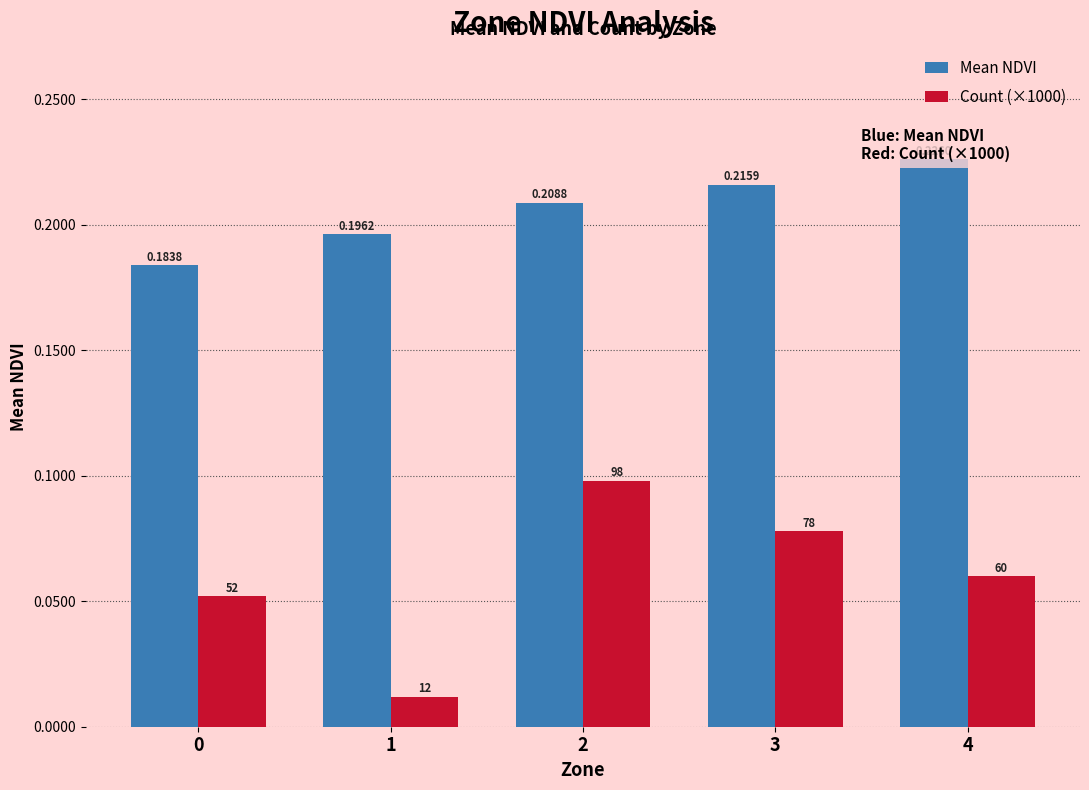

At how many categories does at least one series exceed 0?

5